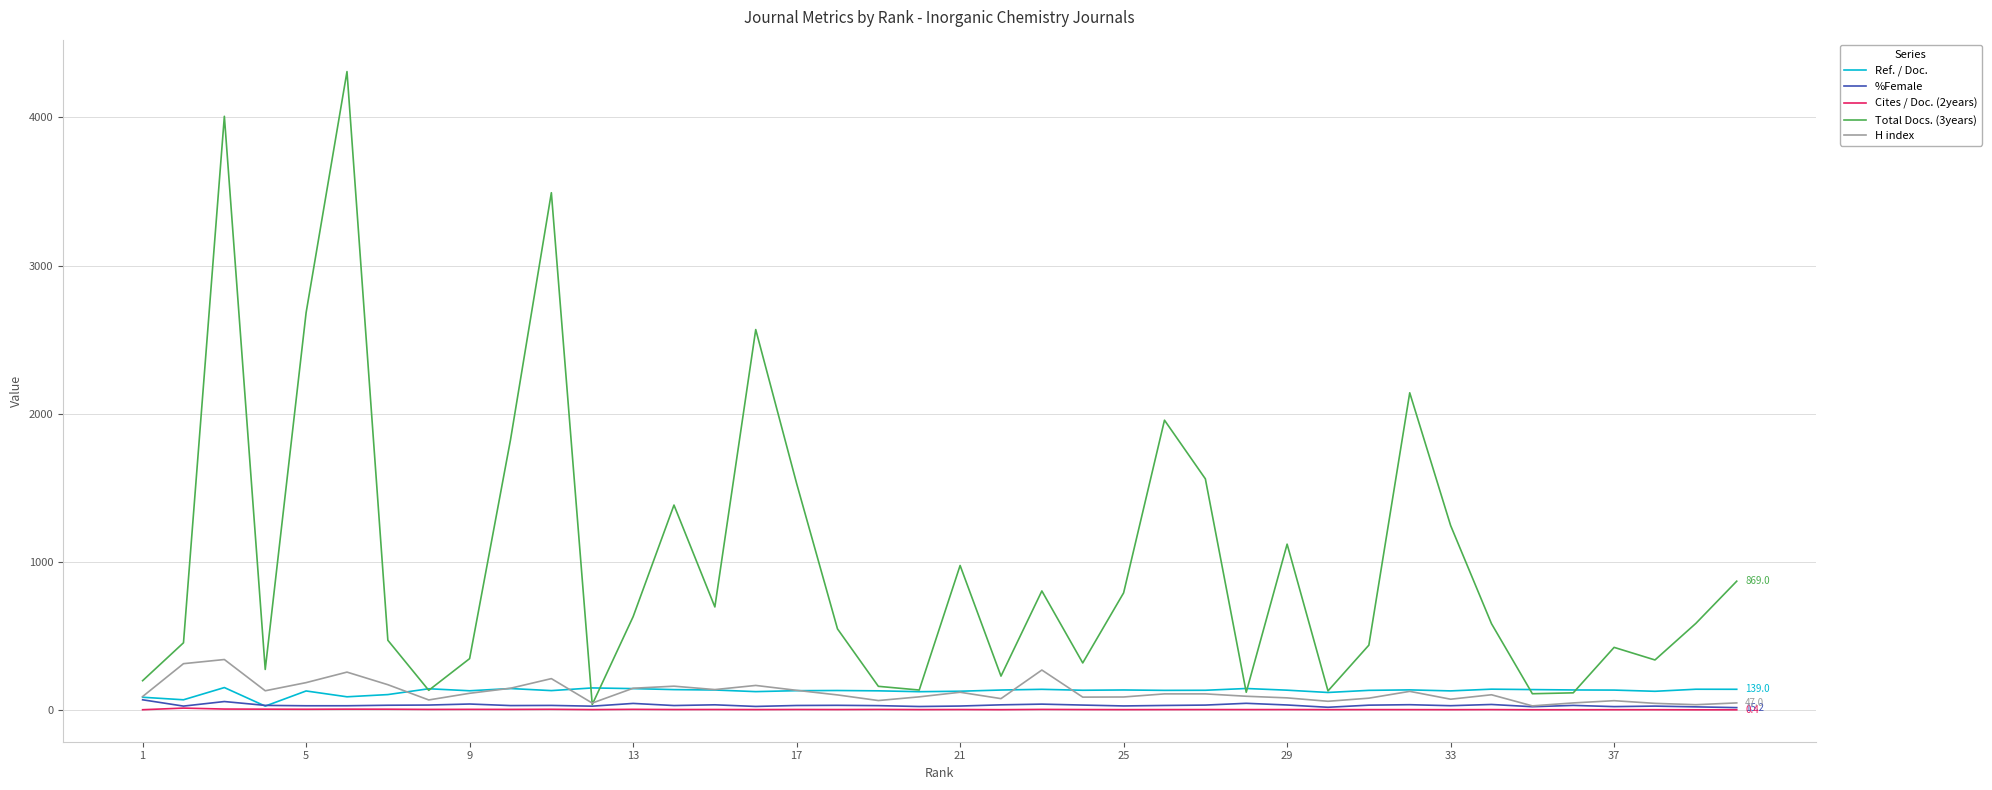

Which series has the widest spread of values?

Total Docs. (3years)